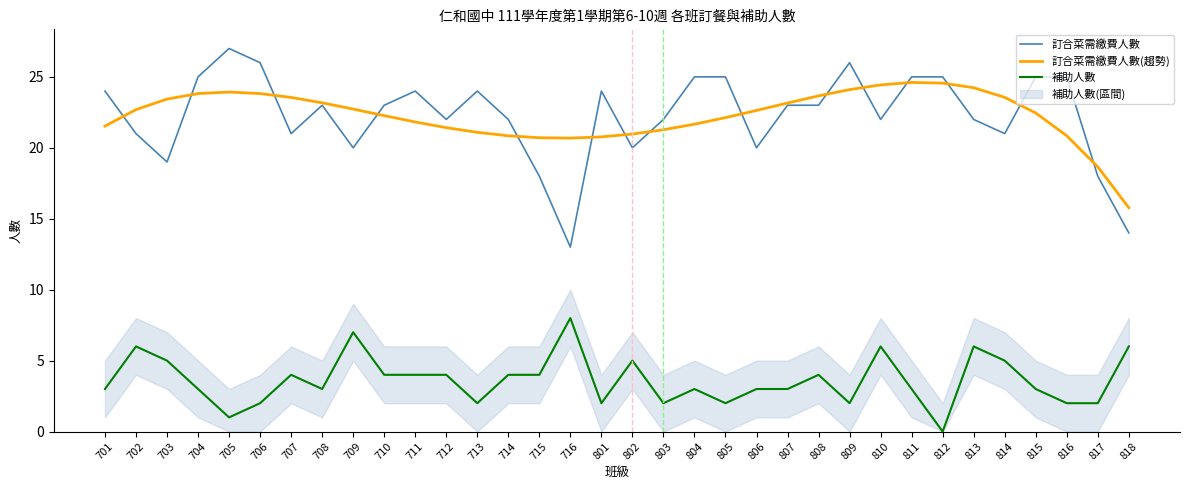

True or false: 補助人數 and 訂合菜需繳費人數(趨勢) cross at least once.

False